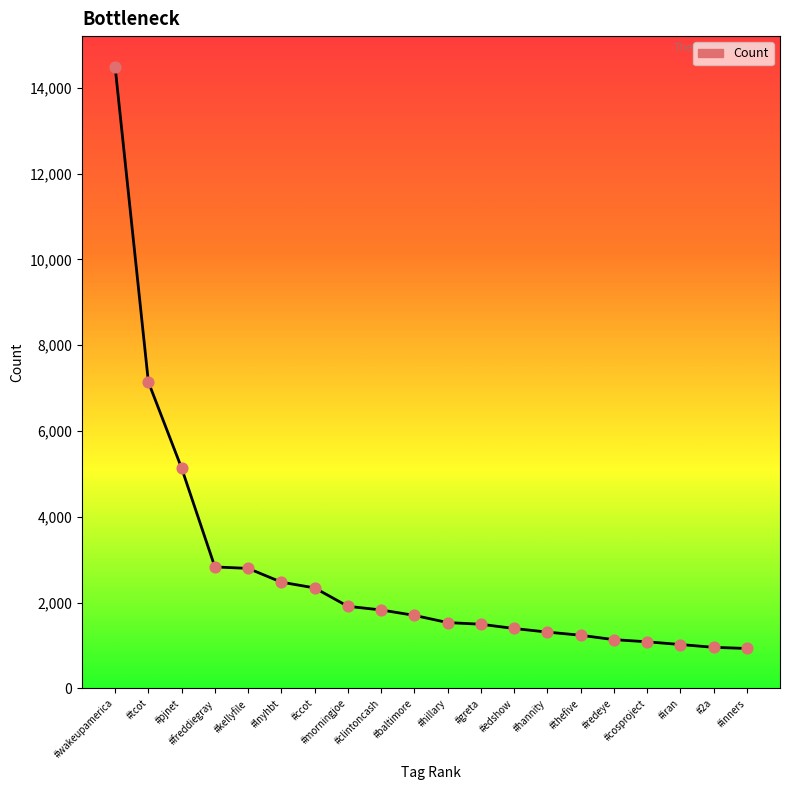

Between #inners and #hillary, which is larger?

#hillary